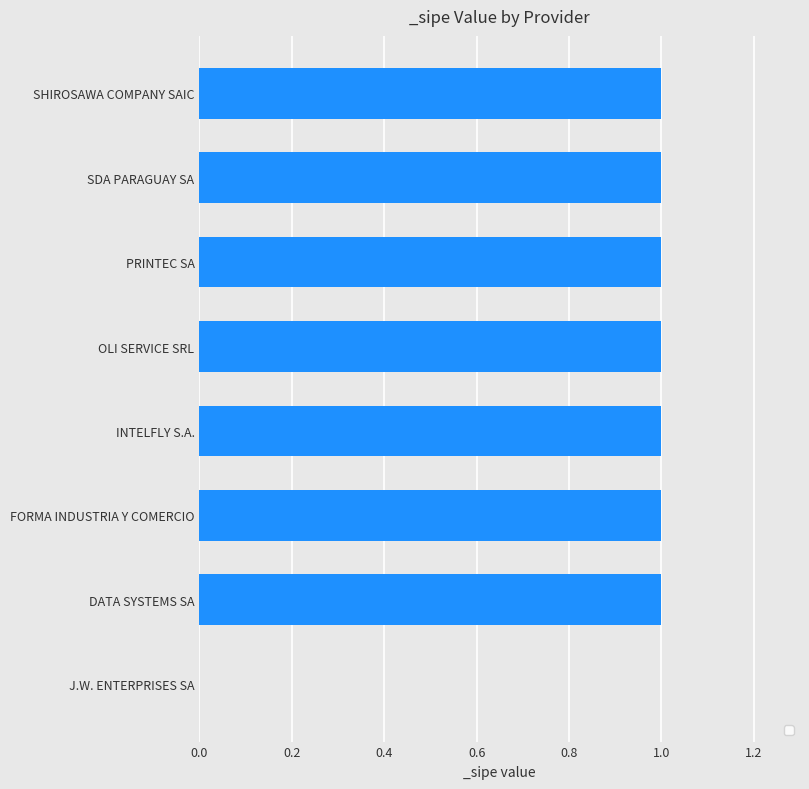

The chart shows a value of 2 at INTELFLY S.A.. True or false?

False